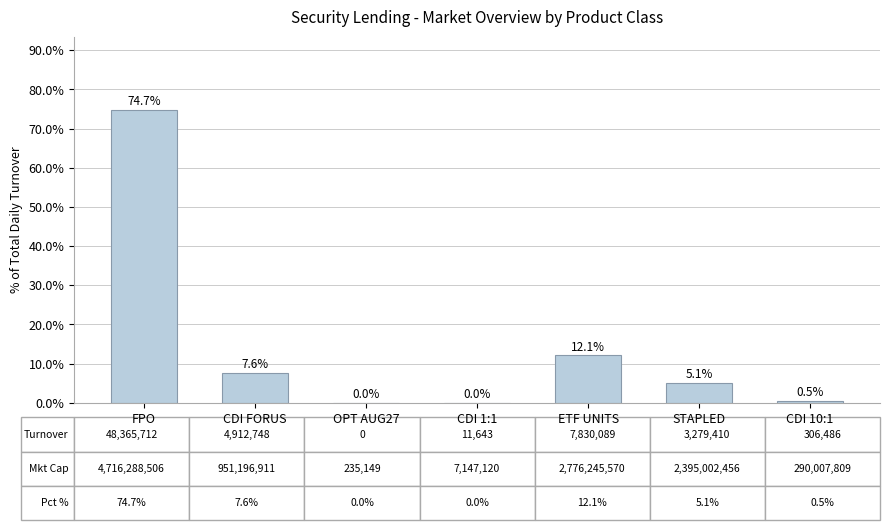

What is the change in value from FPO to ETF UNITS?

-62.6